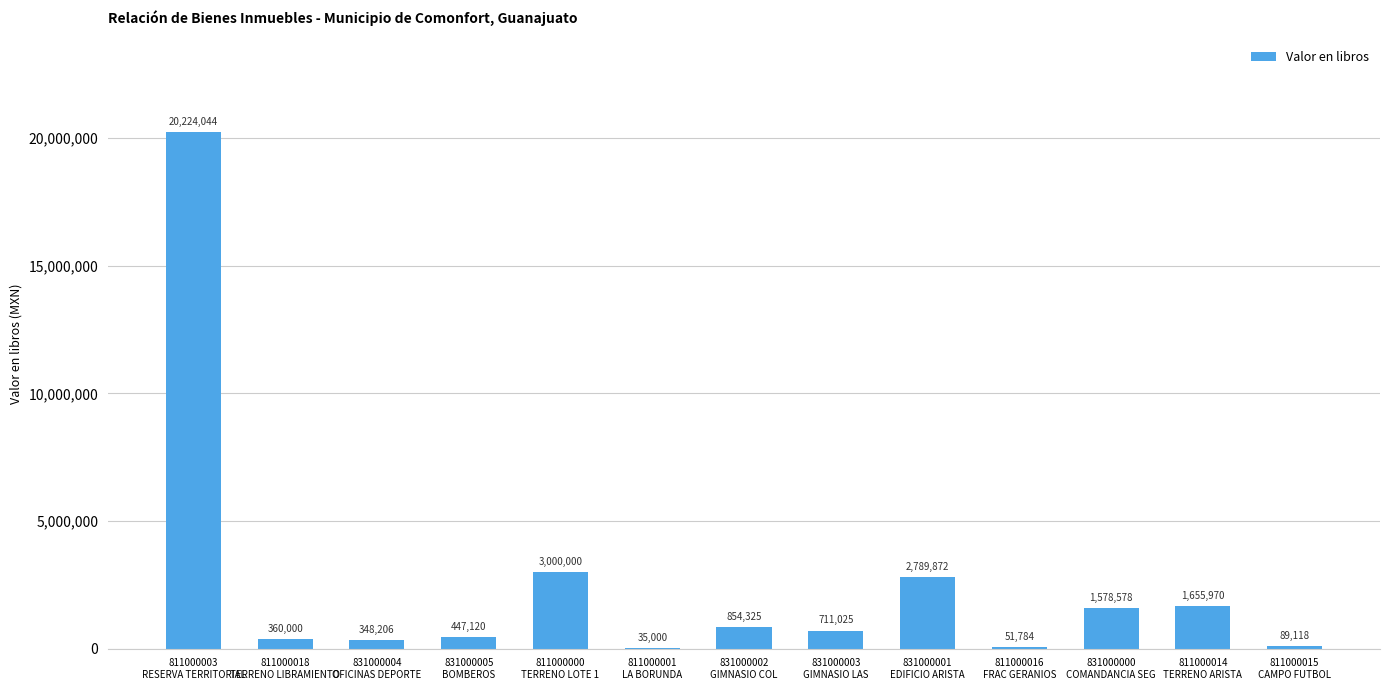

What is the greatest value displayed?

20224044.0